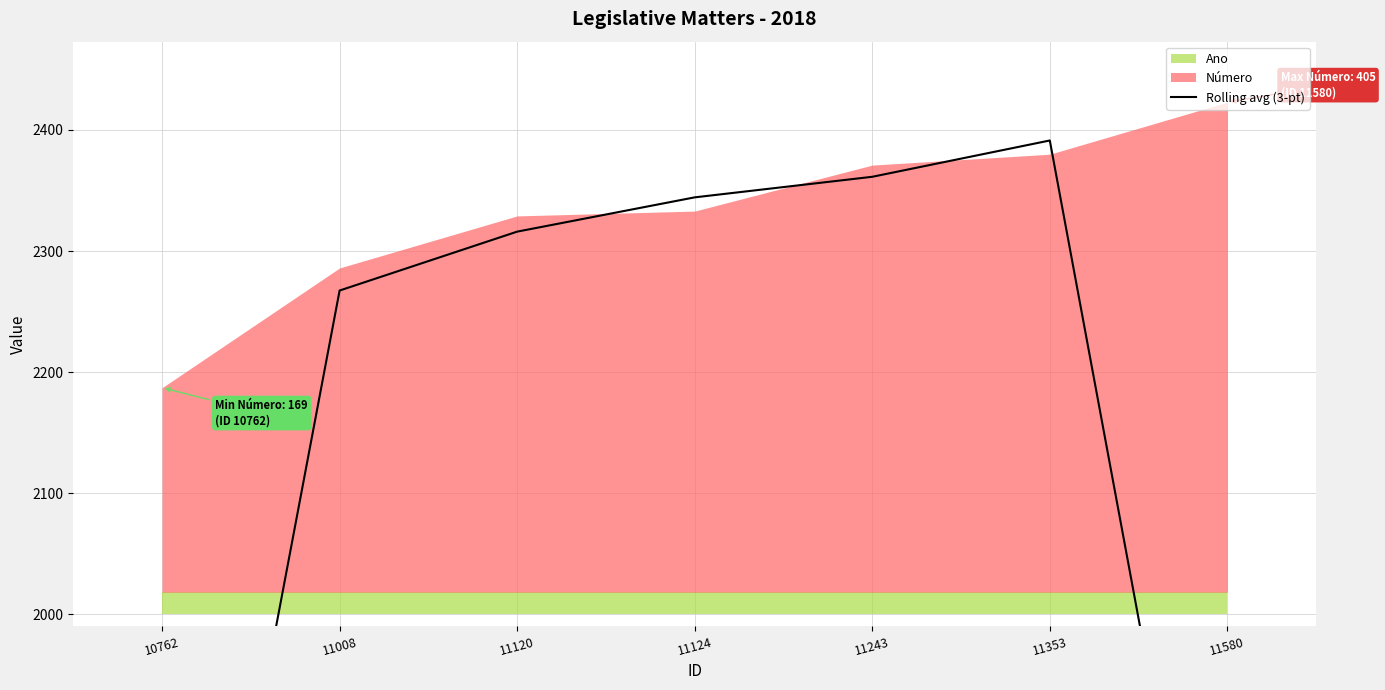

What is the greatest value displayed?

2391.3